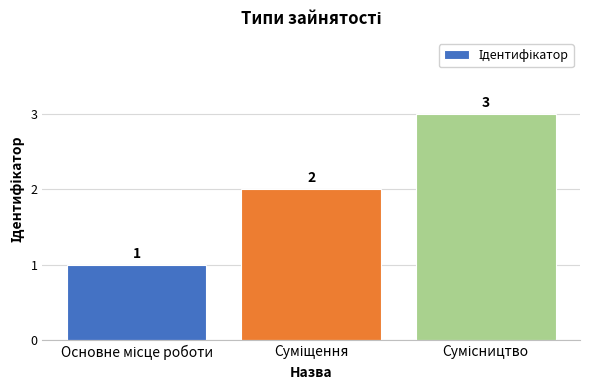

What is the value of the 1st bar from the left?

1